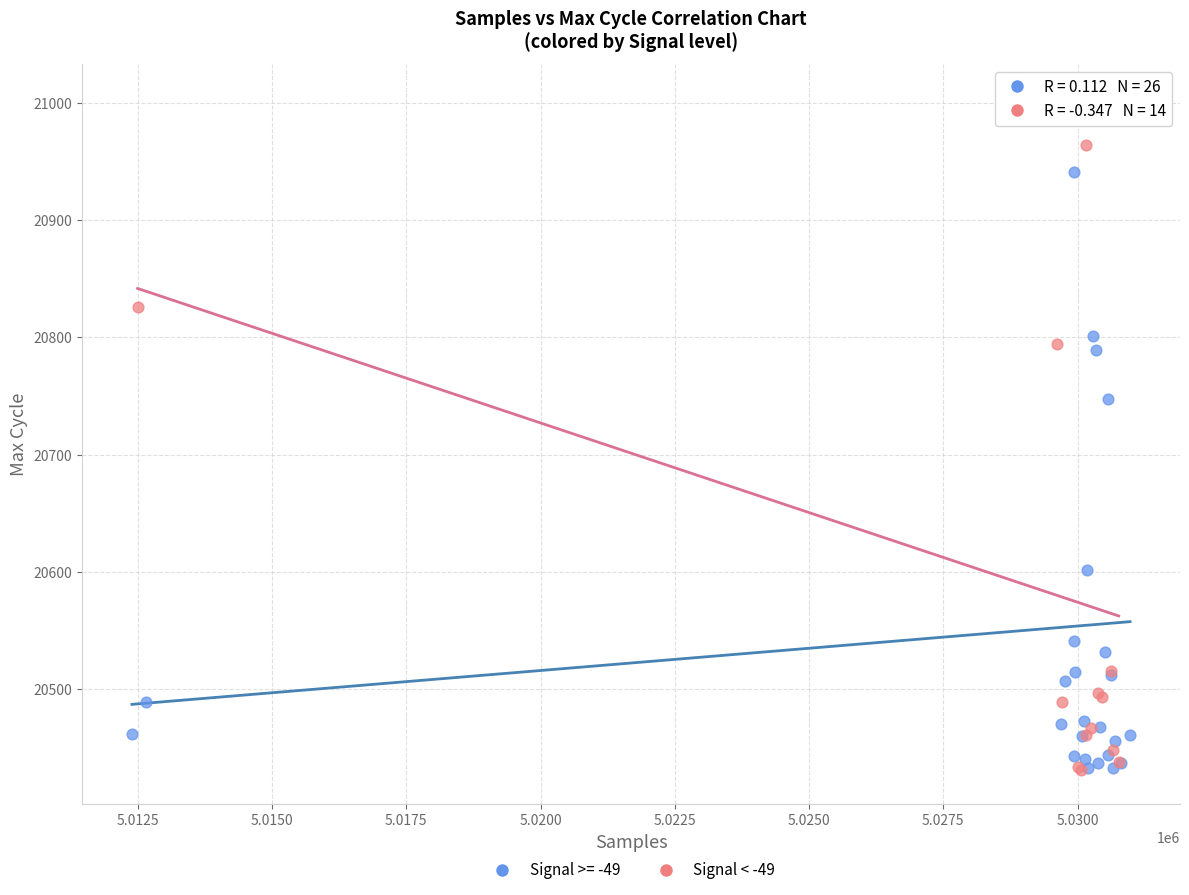

What are all the series names shown in the legend?

Signal >= -49, Signal < -49